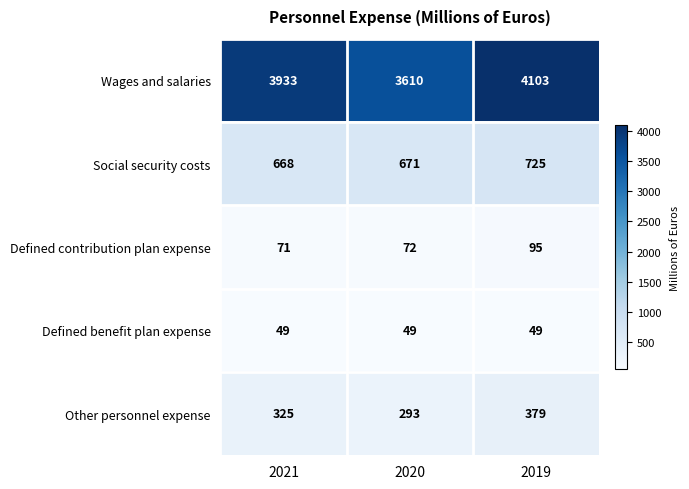

True or false: Other personnel expense has a value of 379 at 2019.

True